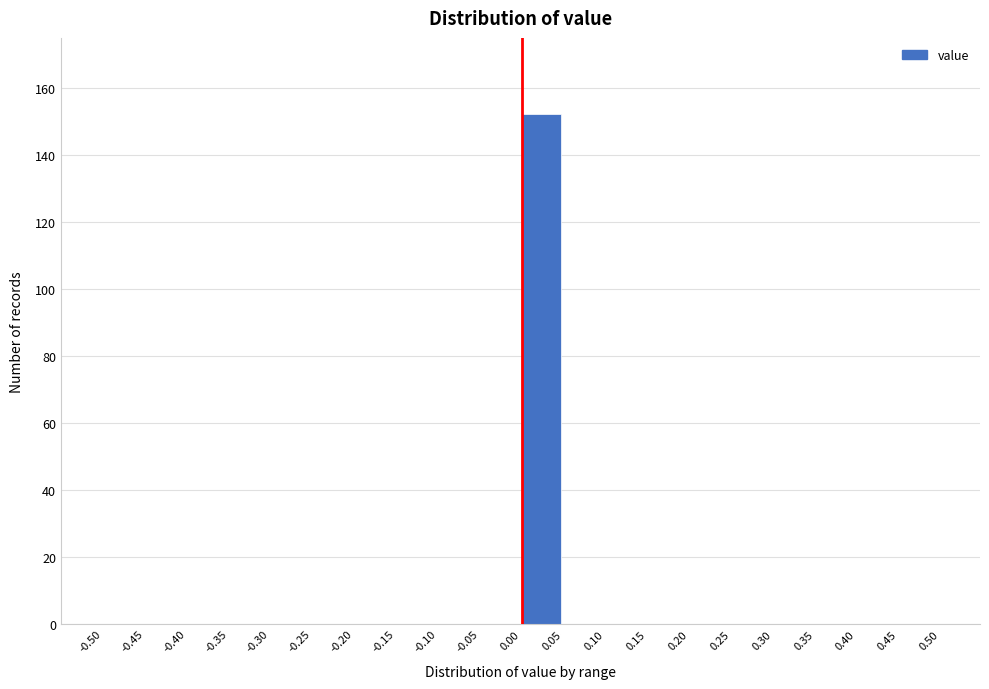

How tall is the bar that spans 0.00 to 0.05 on the x-axis? The values are not printed on the chart, so give them approximately, as read against the axis.

152